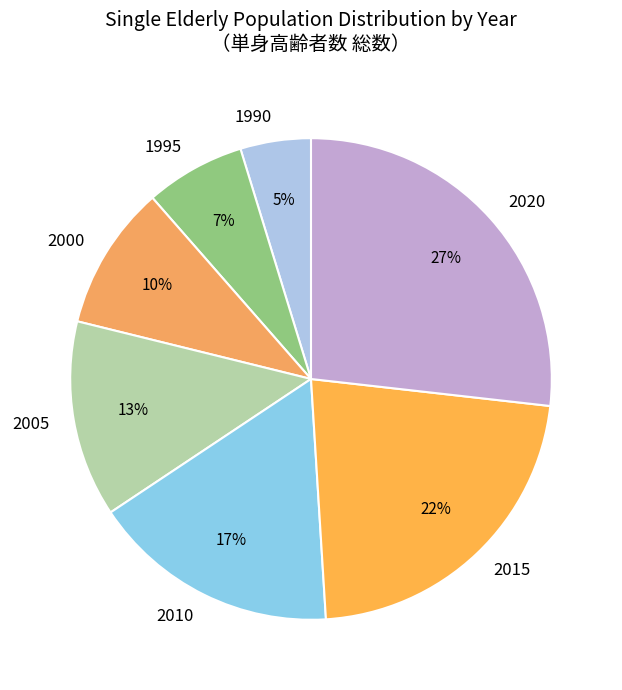

Which slice is the smallest?

1990